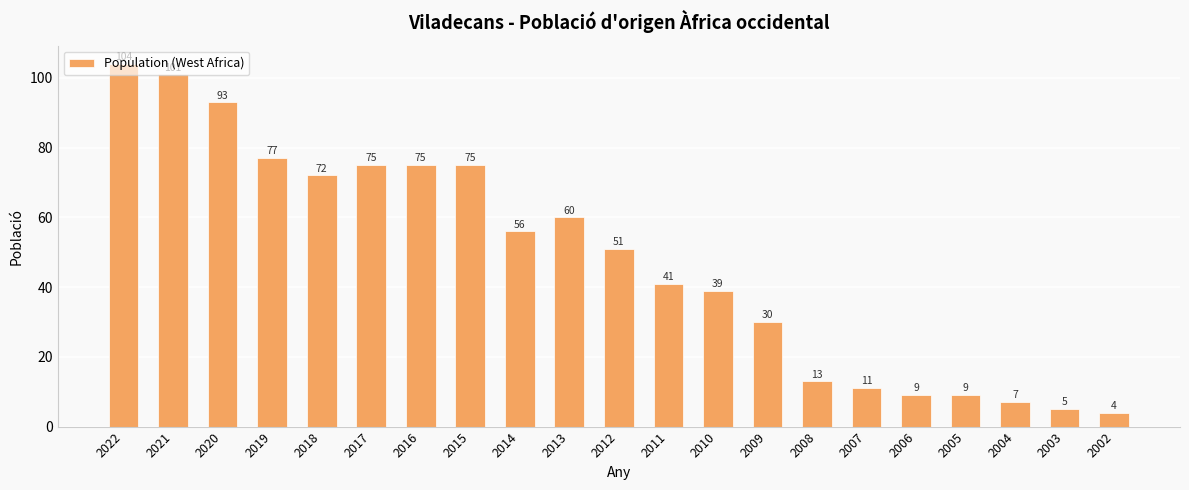

What is the sum of all values?

1007